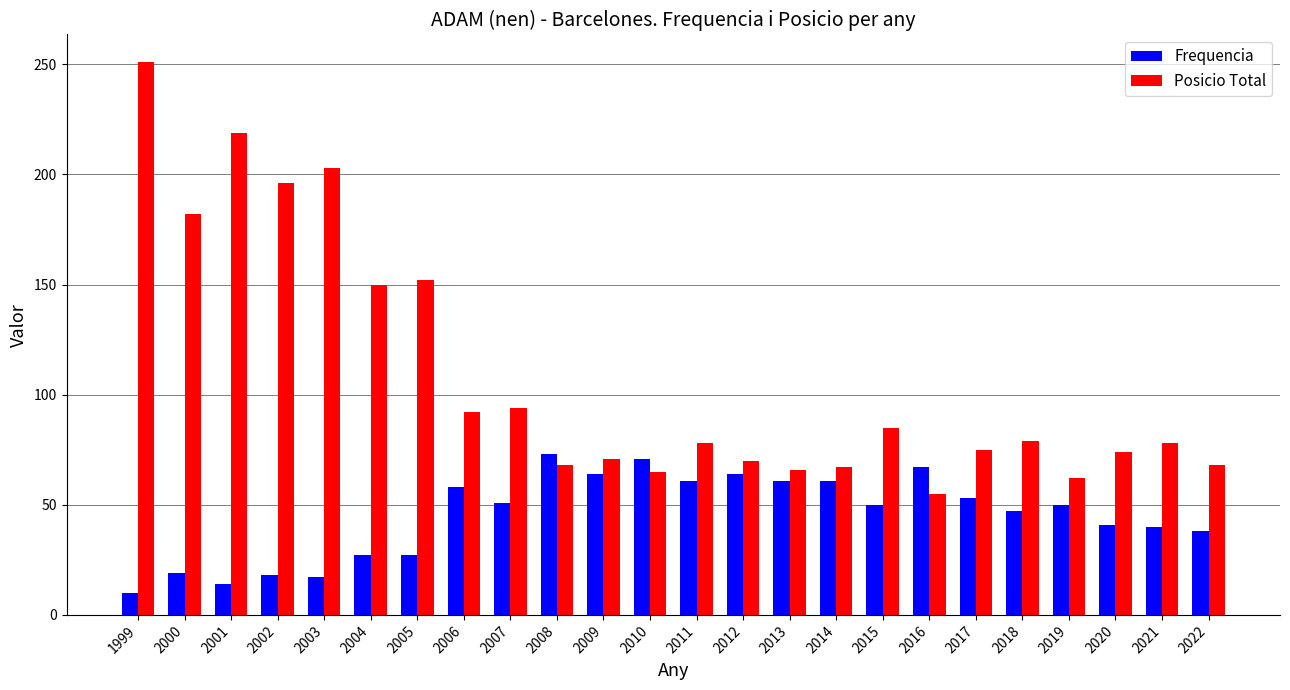

What are all the series names shown in the legend?

Frequencia, Posicio Total